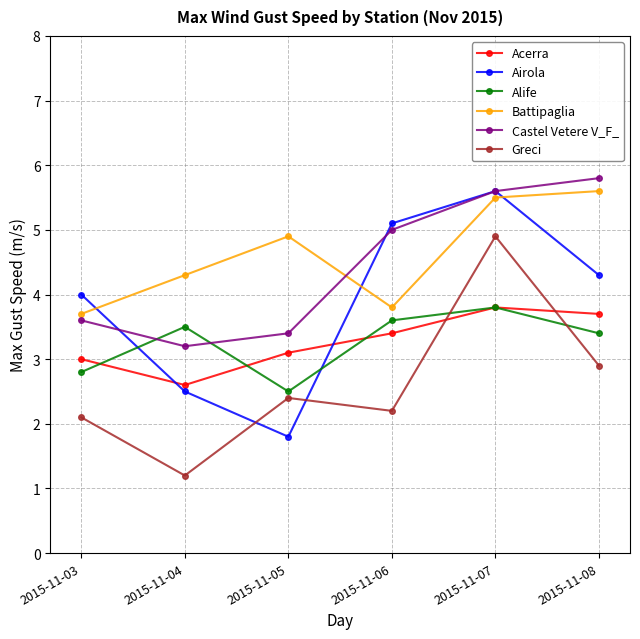

Where is the first local maximum for Battipaglia?

2015-11-05